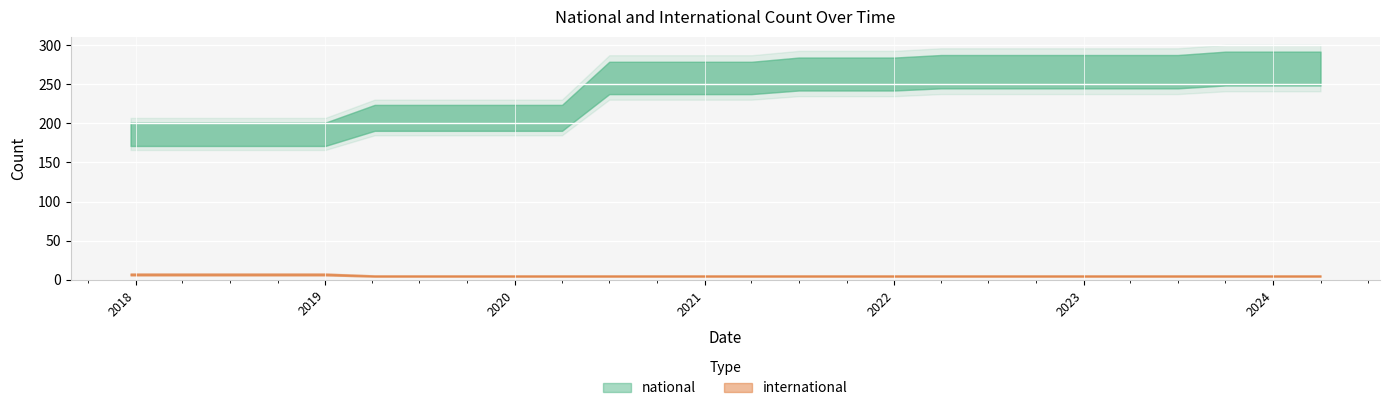

Reading left to right, what are all the values shown in this chart?

national: 186	186	186	186	186	207	207	207	207	207	258	258	258	258	263	263	263	266	266	266	266	266	266	270	270	270
international: 7	7	7	7	7	5	5	5	5	5	5	5	5	5	5	5	5	5	5	5	5	5	5	5	5	5